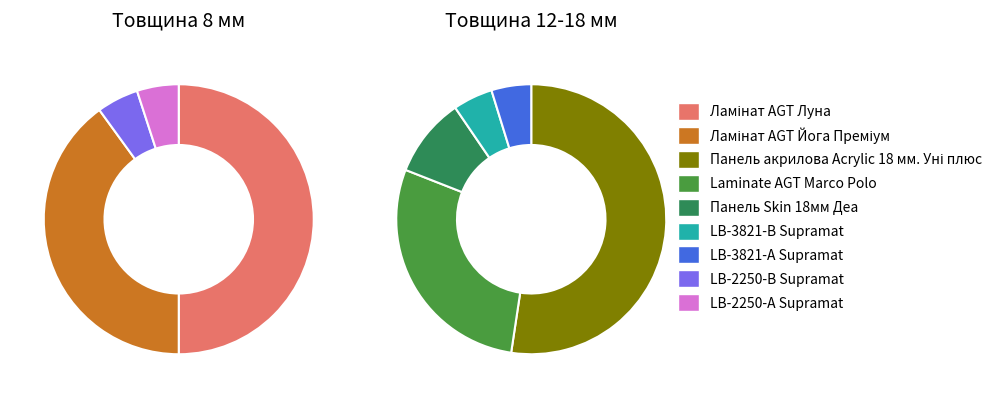

Which has a higher value, LB-2250-А Supramat or Ламінат AGT Йога Преміум?

Ламінат AGT Йога Преміум